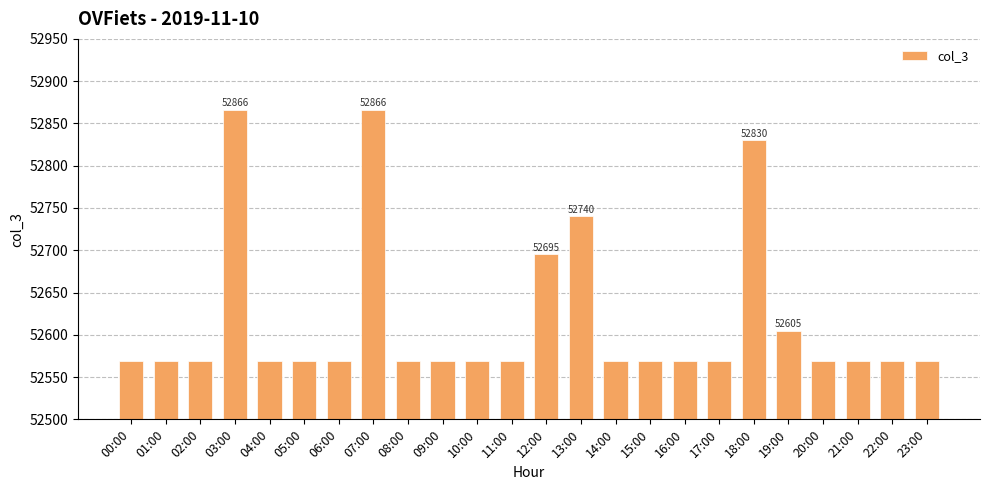

What is the greatest value displayed?

52866